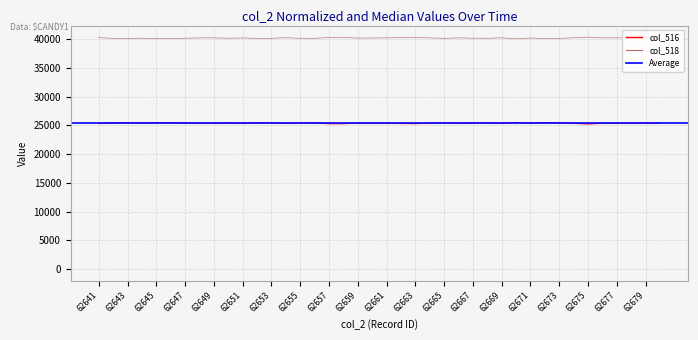

How many categories are shown in the chart?

40